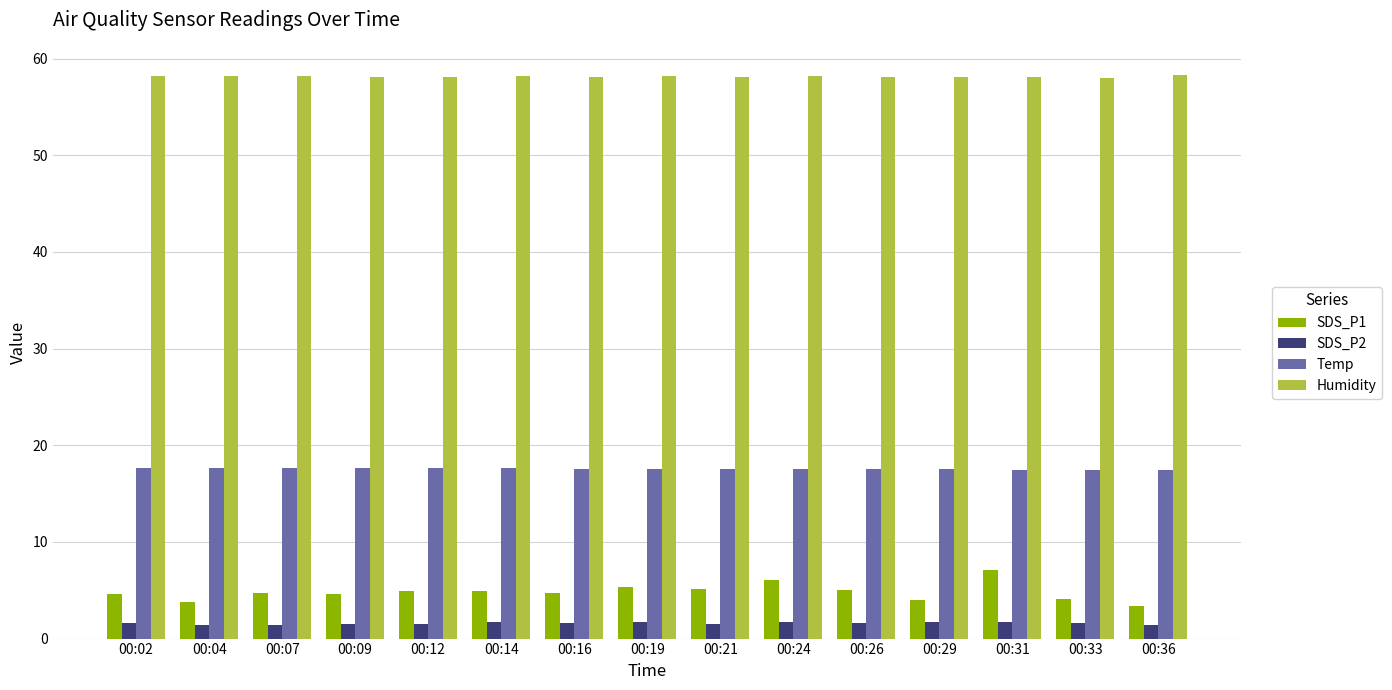

What is the difference between the Temp values at 00:04 and 00:26?

0.1